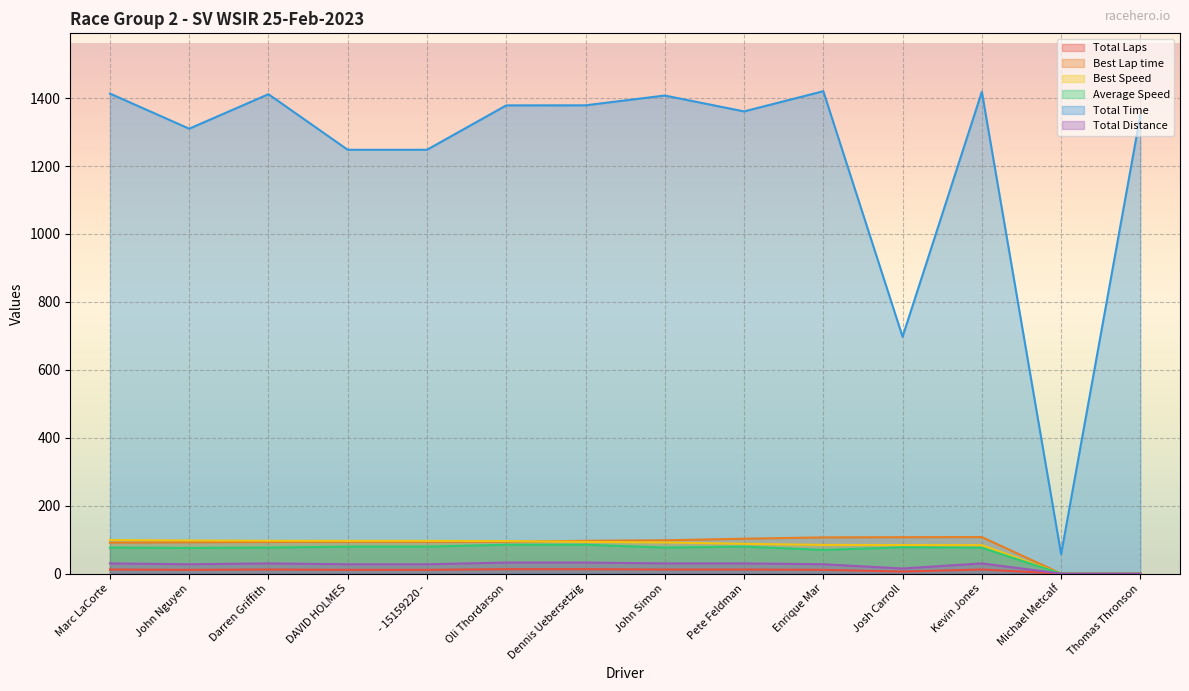

Which series has the widest spread of values?

Total Time